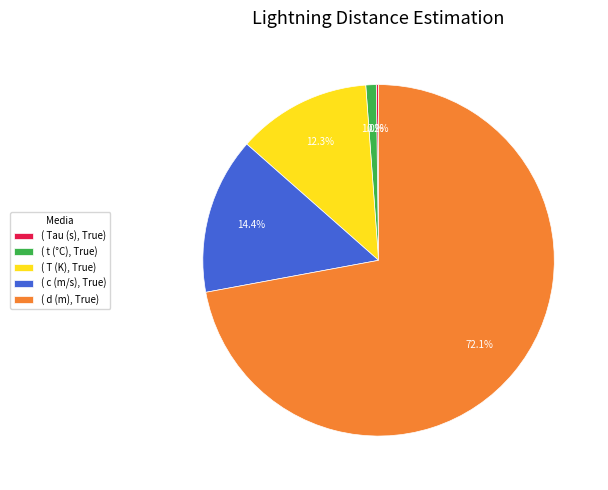

Is ( T (K), True) the majority of the pie?

No